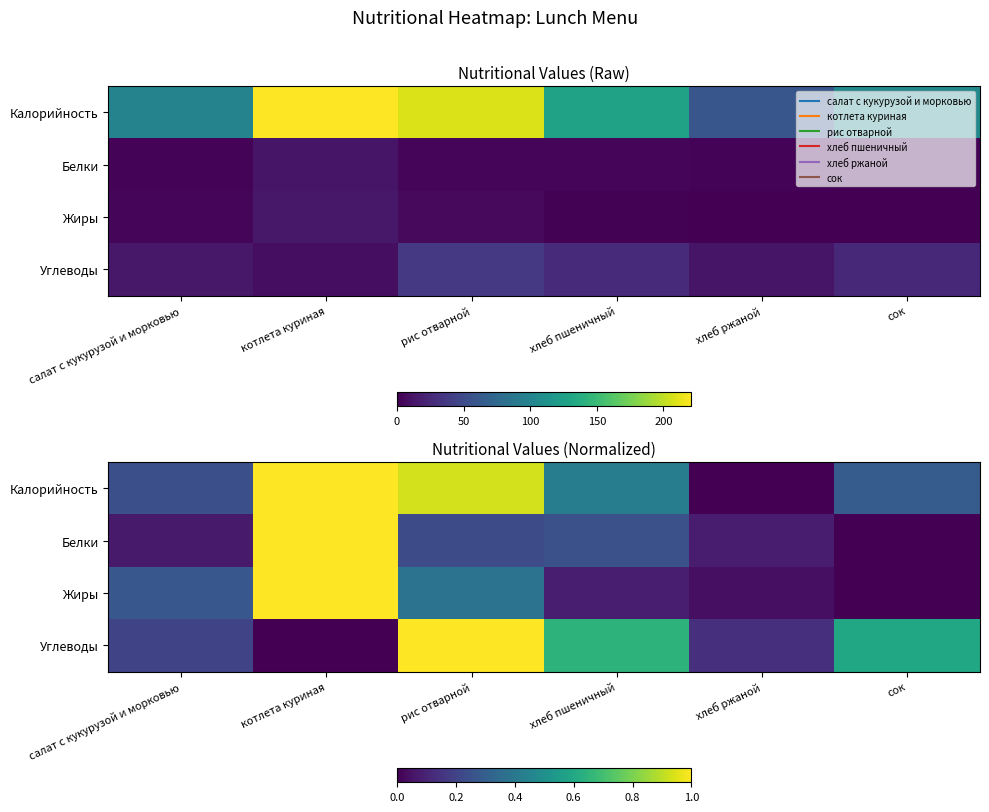

What is the greatest value displayed?

1.0